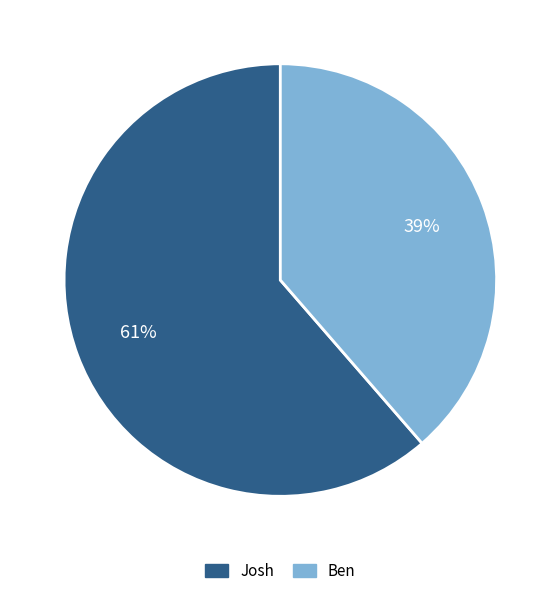

Between Josh and Ben, which is larger?

Josh